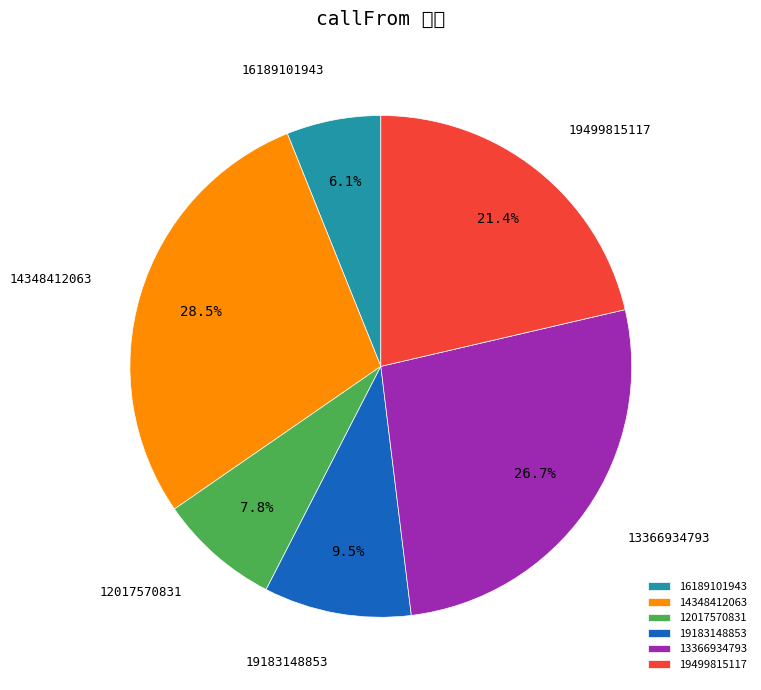

To the nearest percent, what portion does 13366934793 represent?

27%